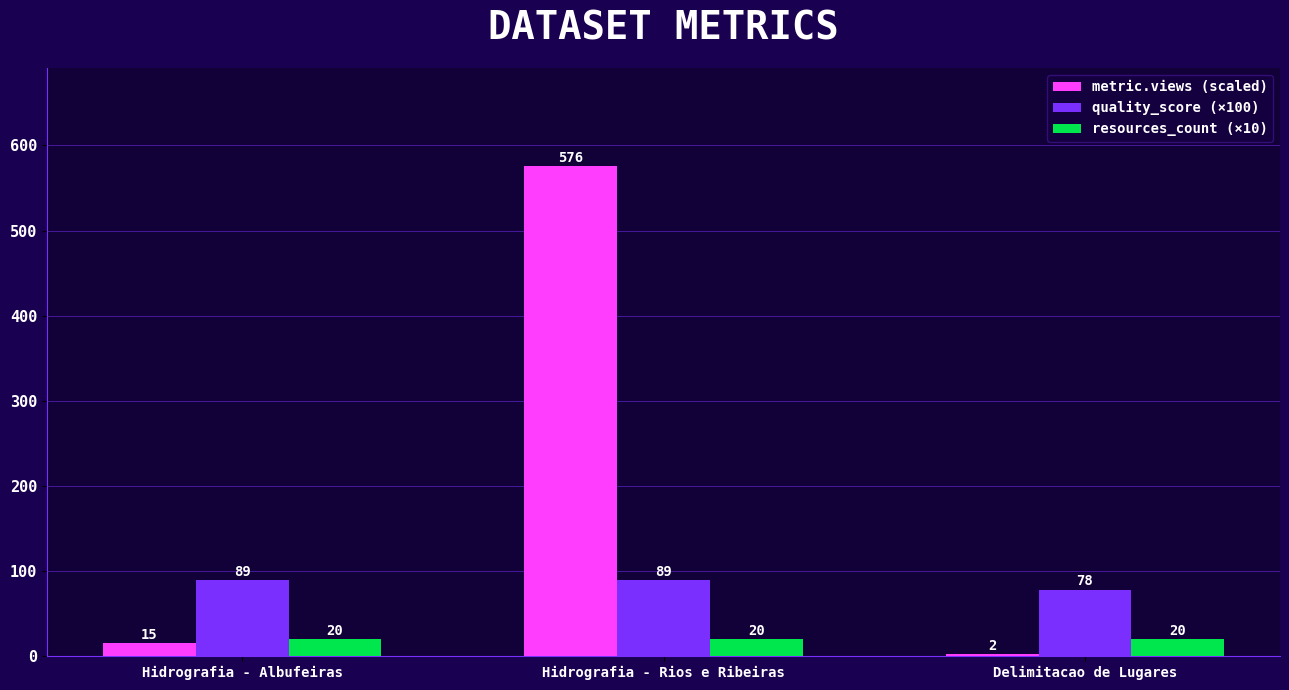

What is the sum of the resources_count (×10) values at Hidrografia - Albufeiras and Delimitacao de Lugares?

40